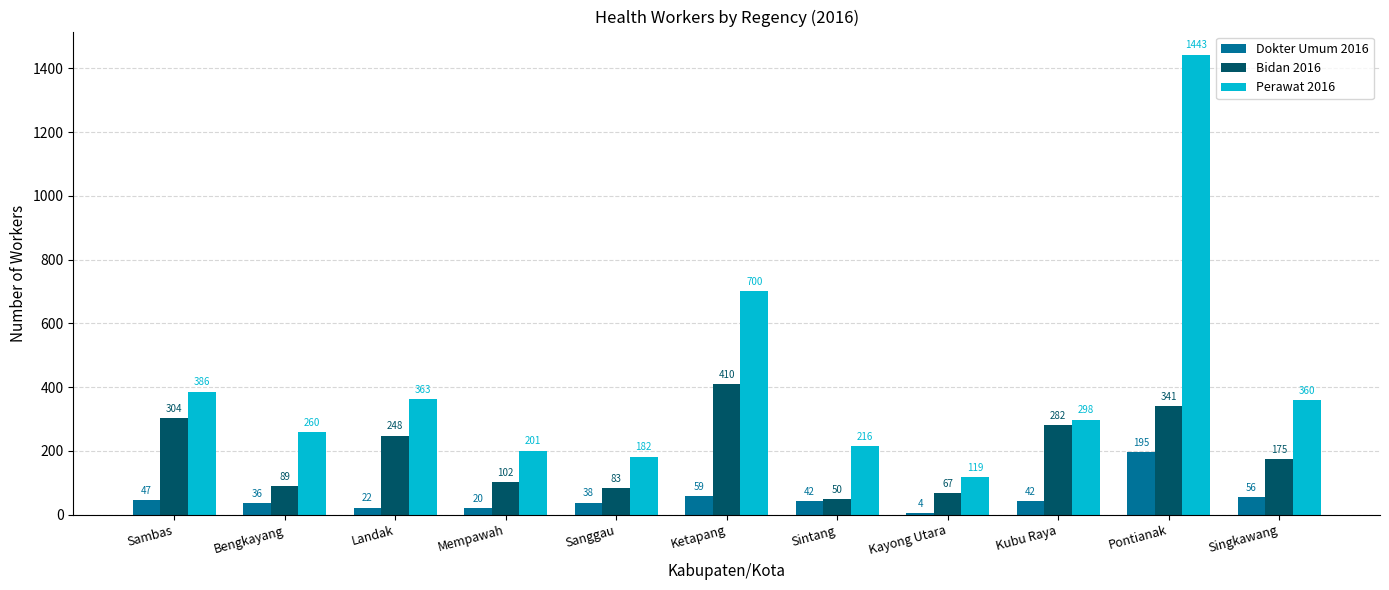

What is the sum of all Dokter Umum 2016 values?

561